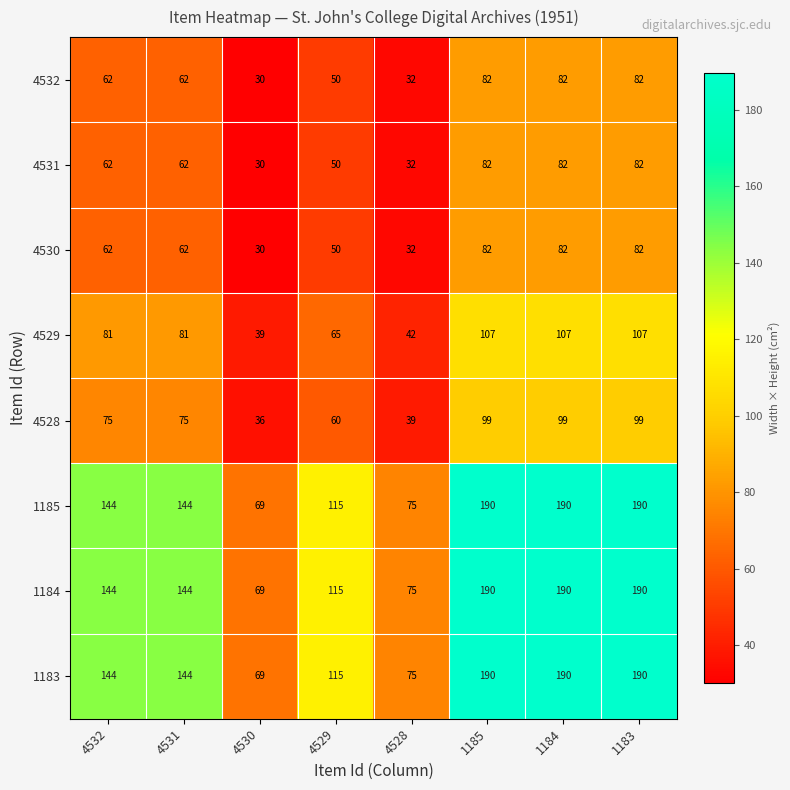

Is it true that 4528 equals 34 at 1185?

False